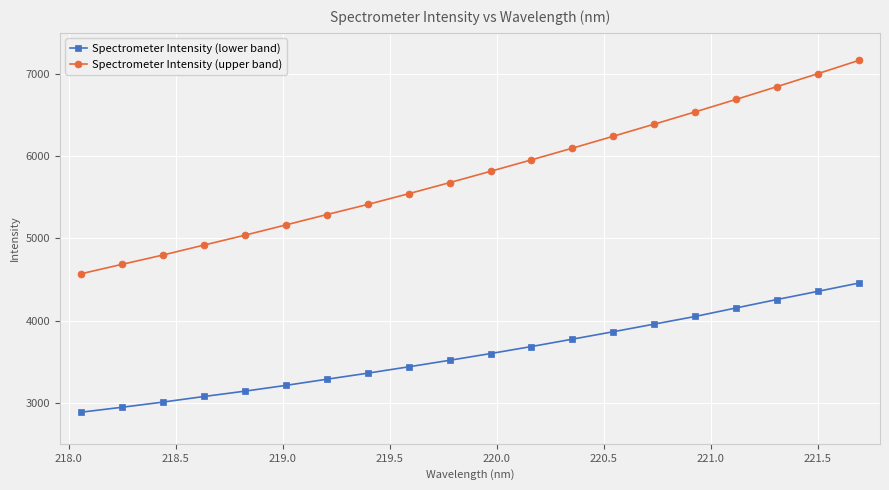

What is the difference between the second highest and second lowest values in the Spectrometer Intensity (upper band) series?

2318.8